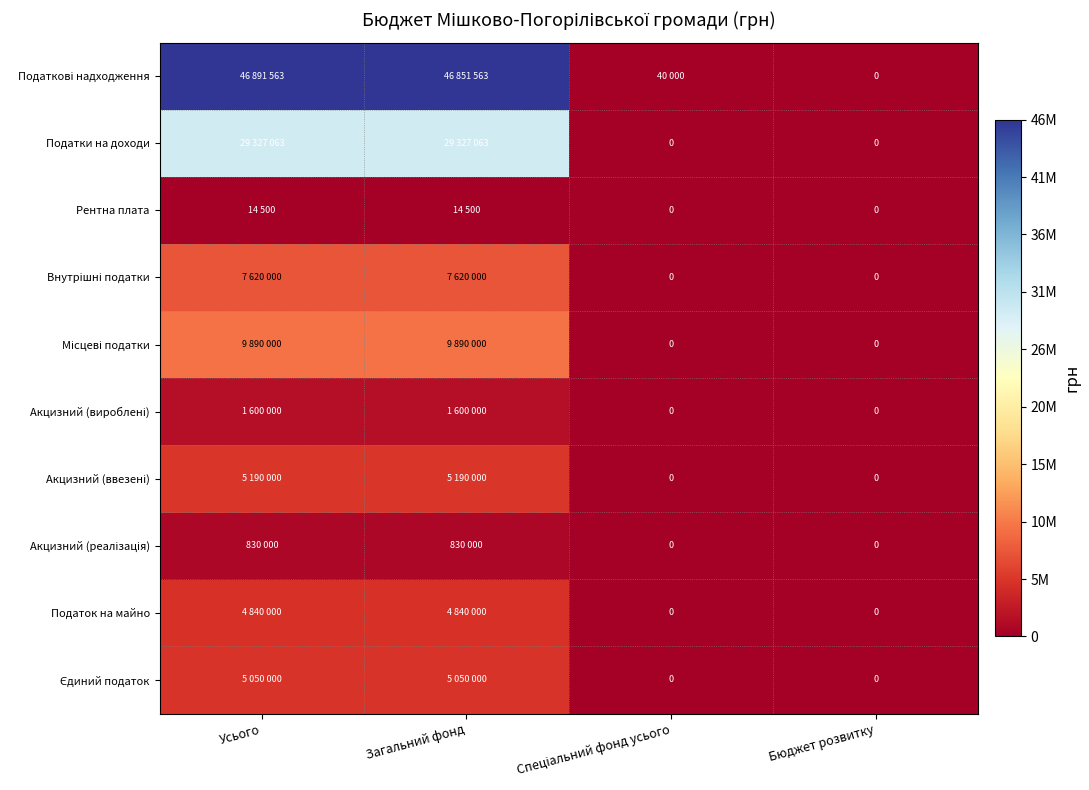

Rank the series by their maximum value, from lowest to highest.

Рентна плата, Акцизний (реалізація), Акцизний (вироблені), Податок на майно, Єдиний податок, Акцизний (ввезені), Внутрішні податки, Місцеві податки, Податки на доходи, Податкові надходження